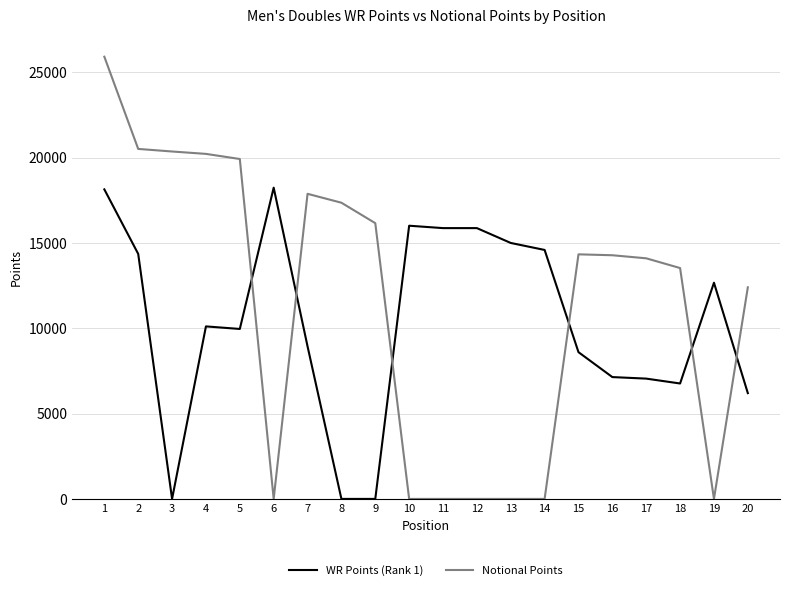

At which category is the sum across all series the highest?

1